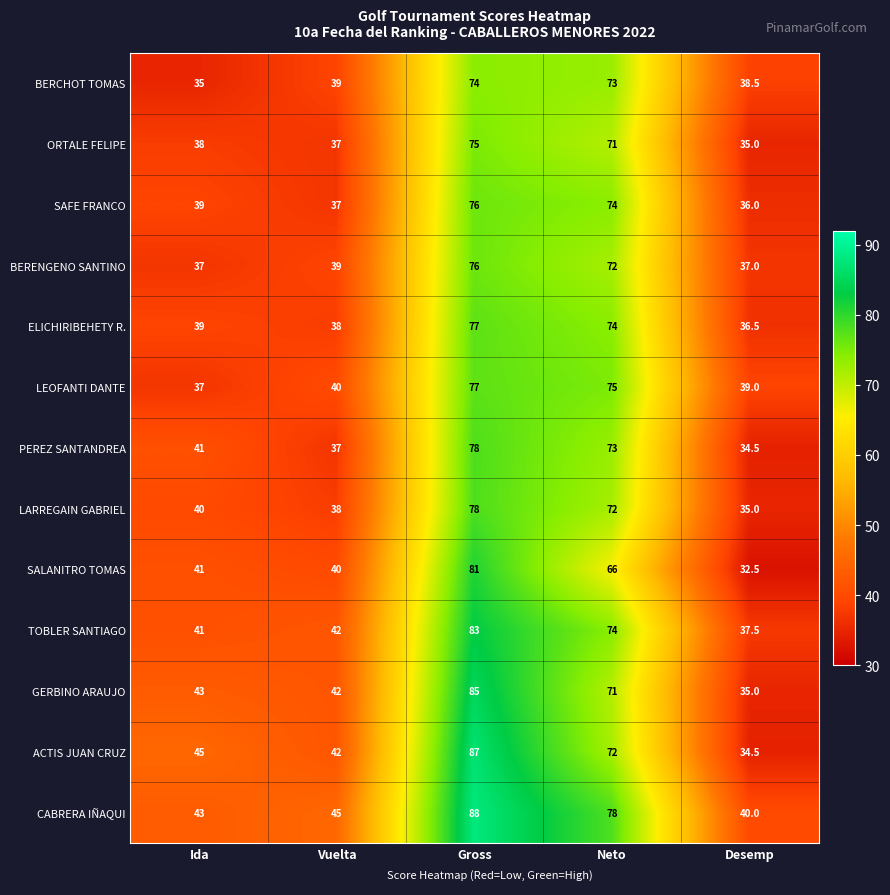

Count the number of categories in the chart.

5